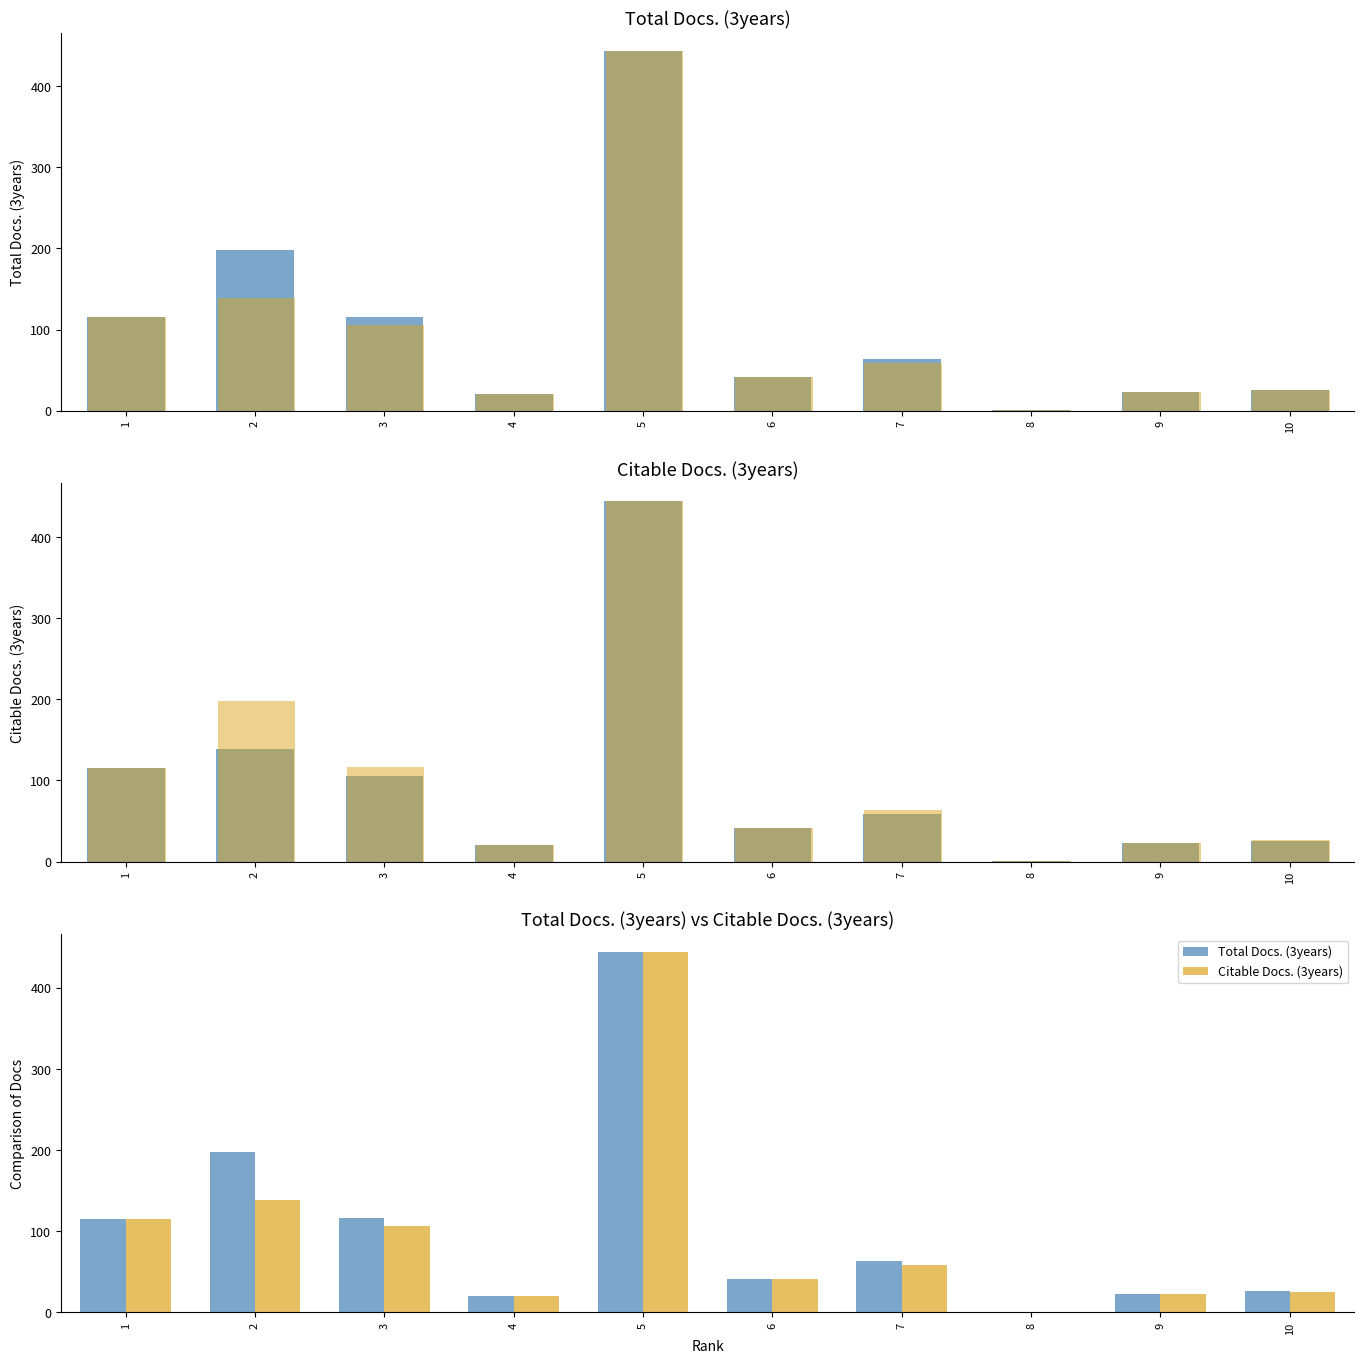

Rank the series at 3 from lowest to highest value.

Citable Docs. (3years), Total Docs. (3years)